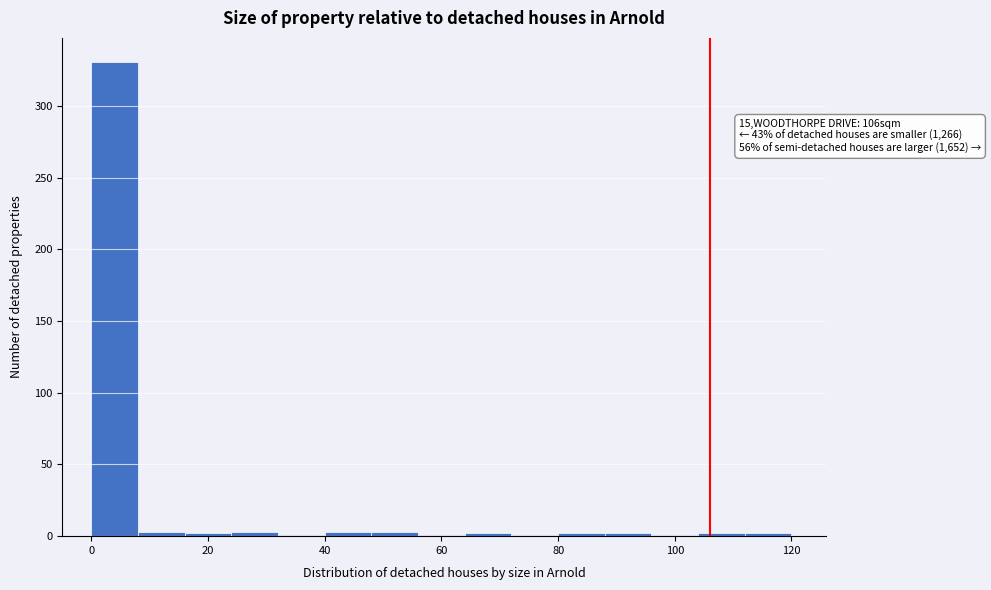

Which range on the x-axis has the tallest bar?

0 to 8